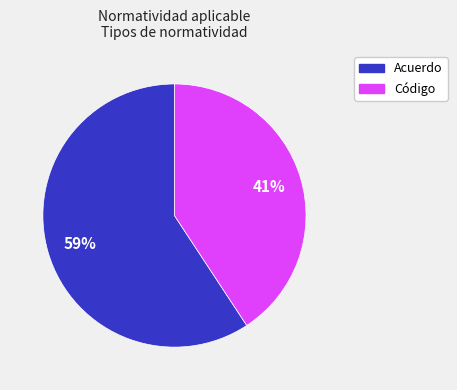

To the nearest percent, what is the average slice percentage?

50%